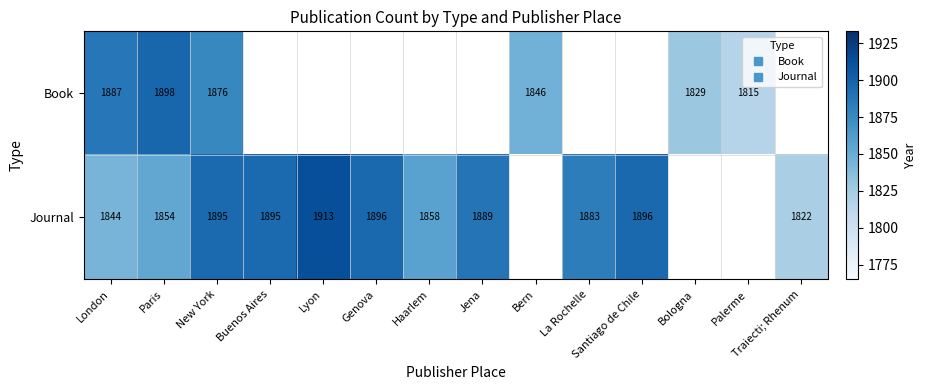

What value does the Book series have at Bern?

1846.0